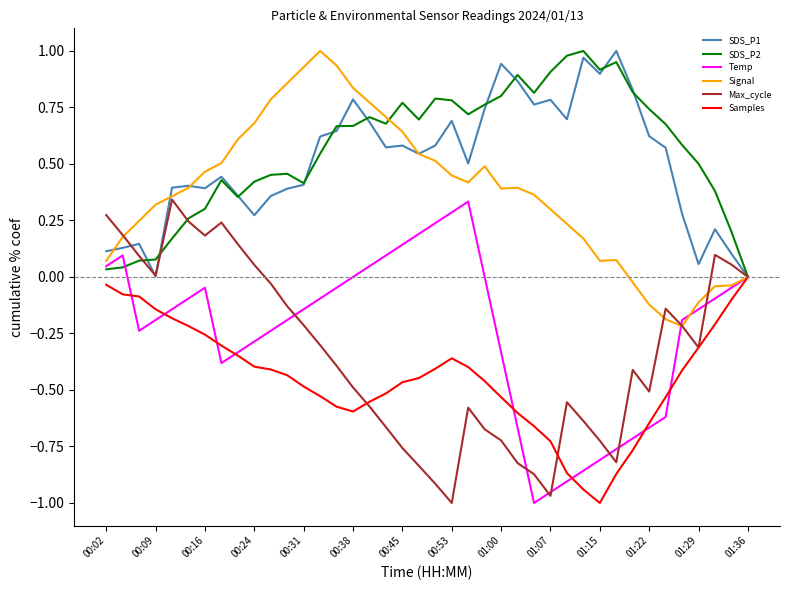

How many lines are shown in the chart?

6